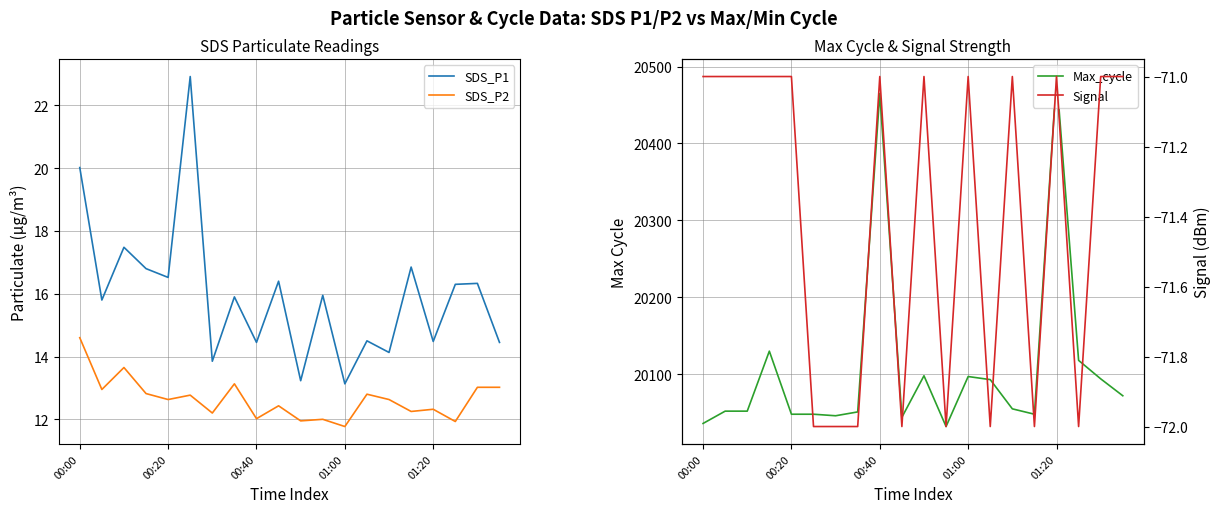

Count the number of data series in this chart.

4